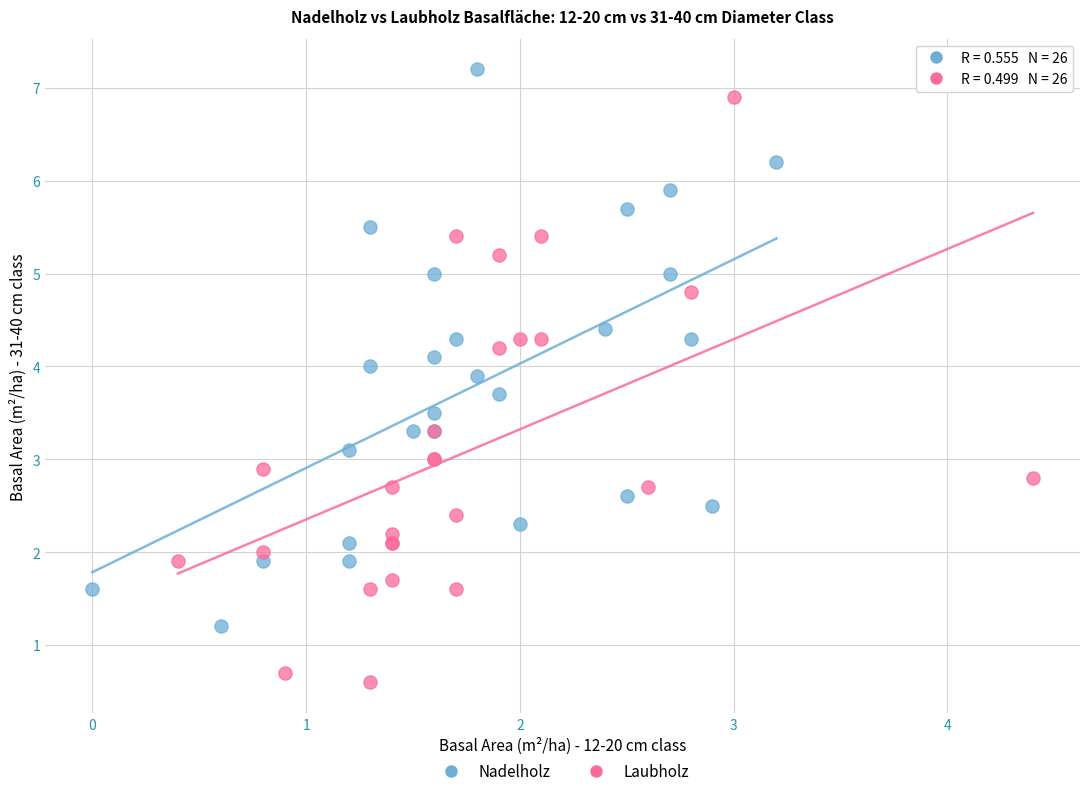

Which series reaches the minimum Y coordinate?

Laubholz